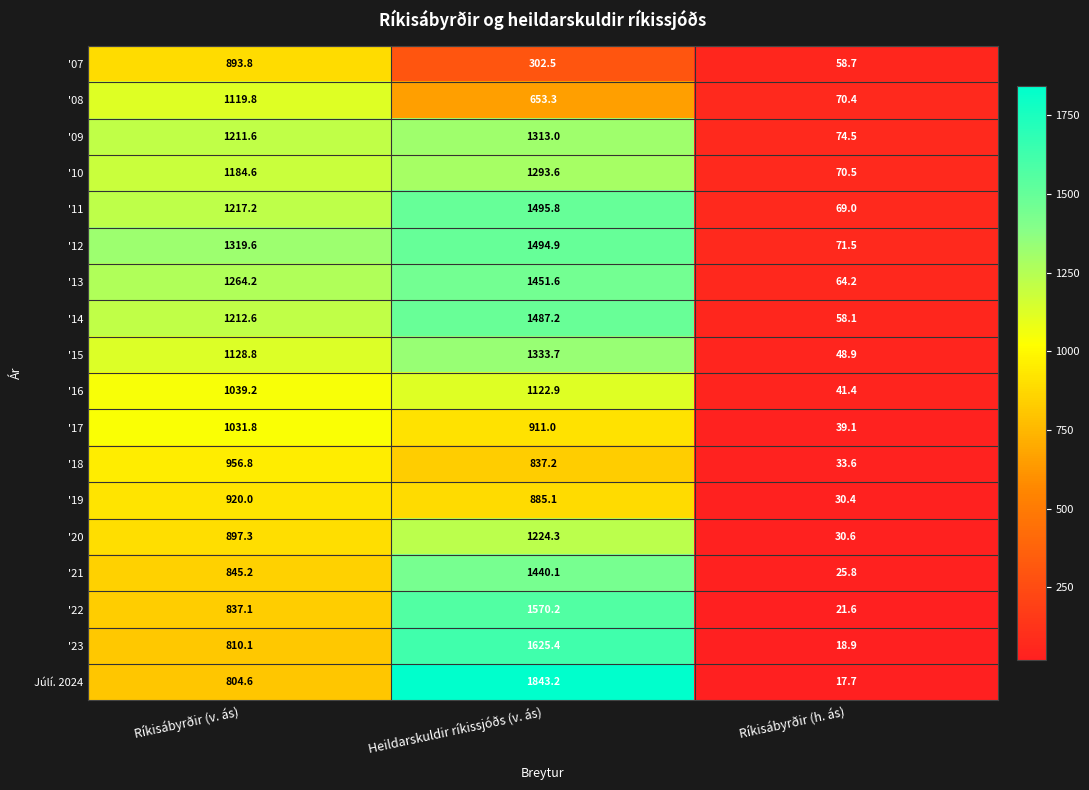

What is the difference between the second highest and minimum values in the Júlí. 2024 series?

786.9